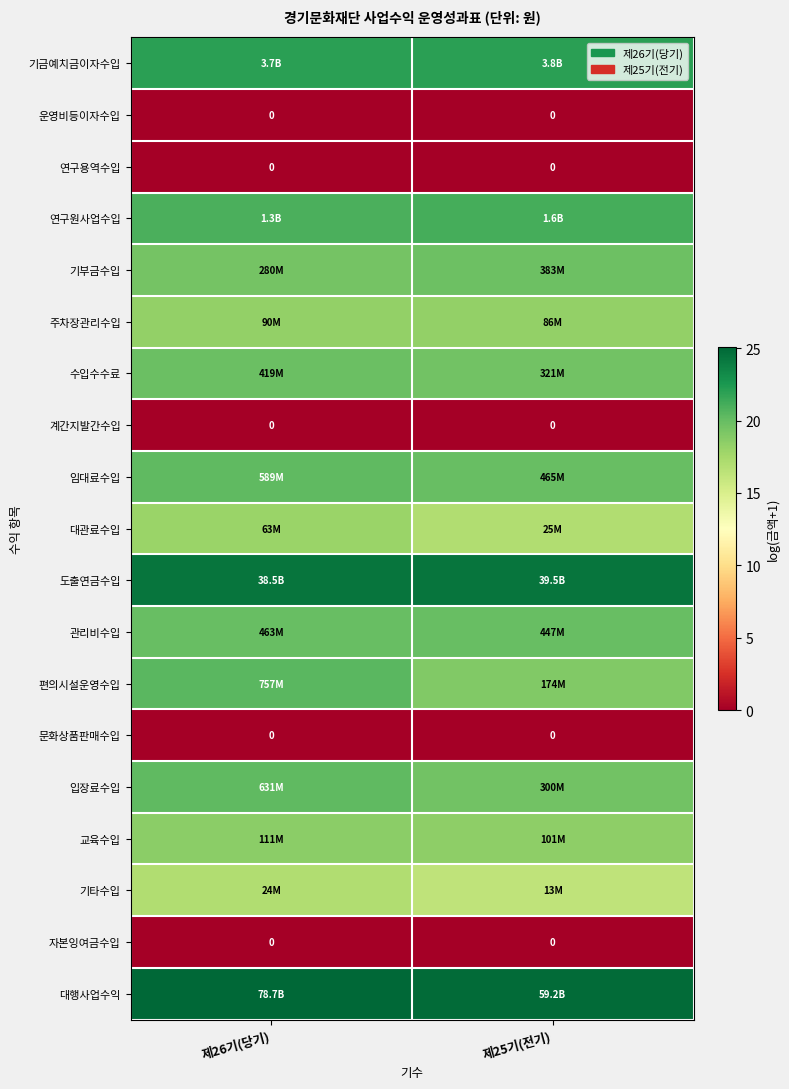

Which category has the highest value in the 문화상품판매수입 series?

제26기(당기)